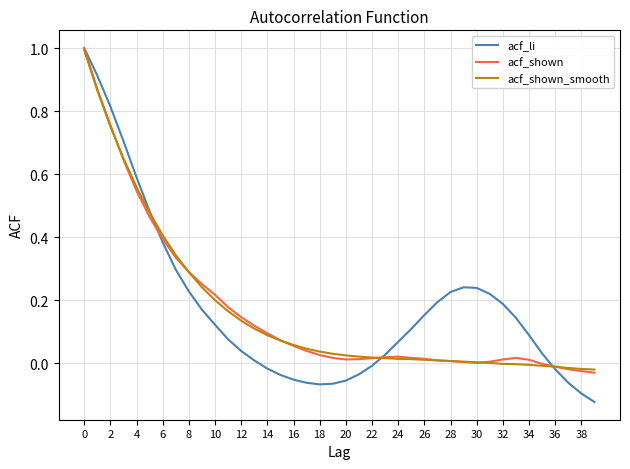

What is the maximum value for acf_shown?

1.0